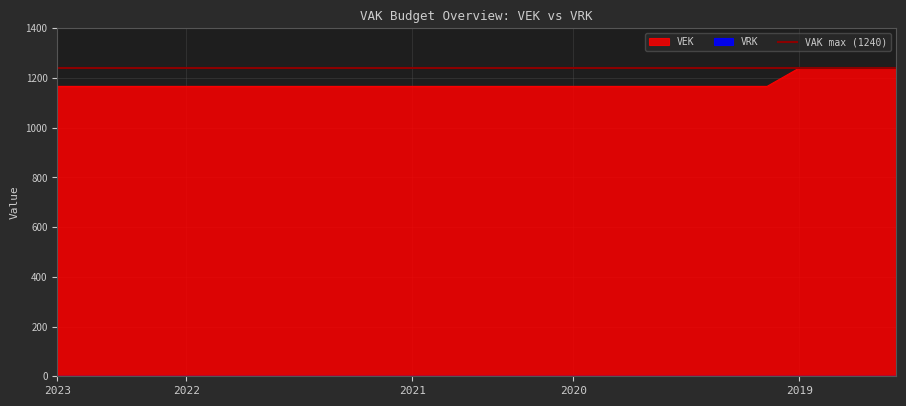

What is the value of the 13th point from the left?

1166